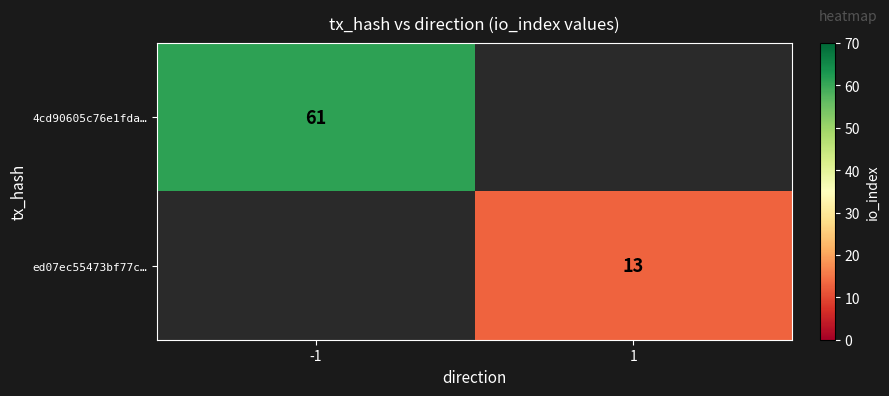

Rank the categories by ed07ec55473bf77c… value from highest to lowest.

-1, 1